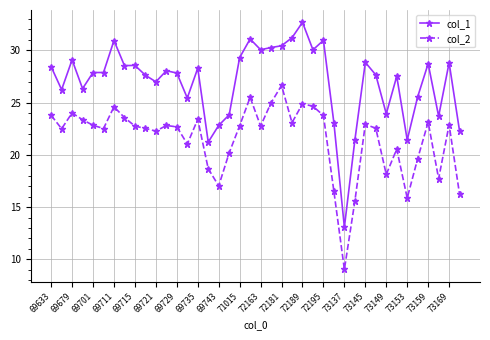

True or false: col_1 and col_2 intersect in this chart.

False